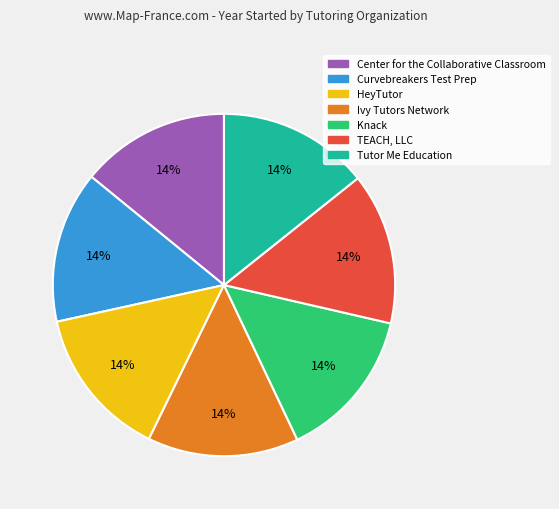

Do Center for the Collaborative Classroom and TEACH, LLC together represent more than half of the pie?

No